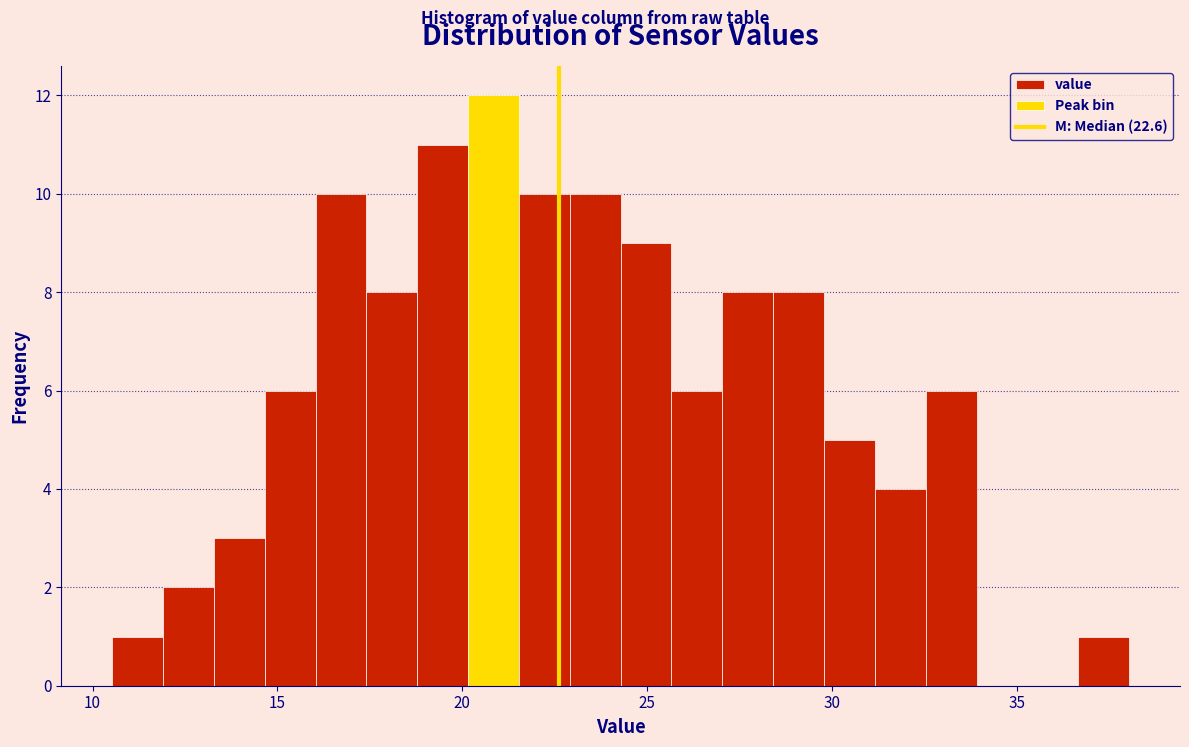

Read against the x-axis, roughly where is the centre of the tallest bar?

21.0